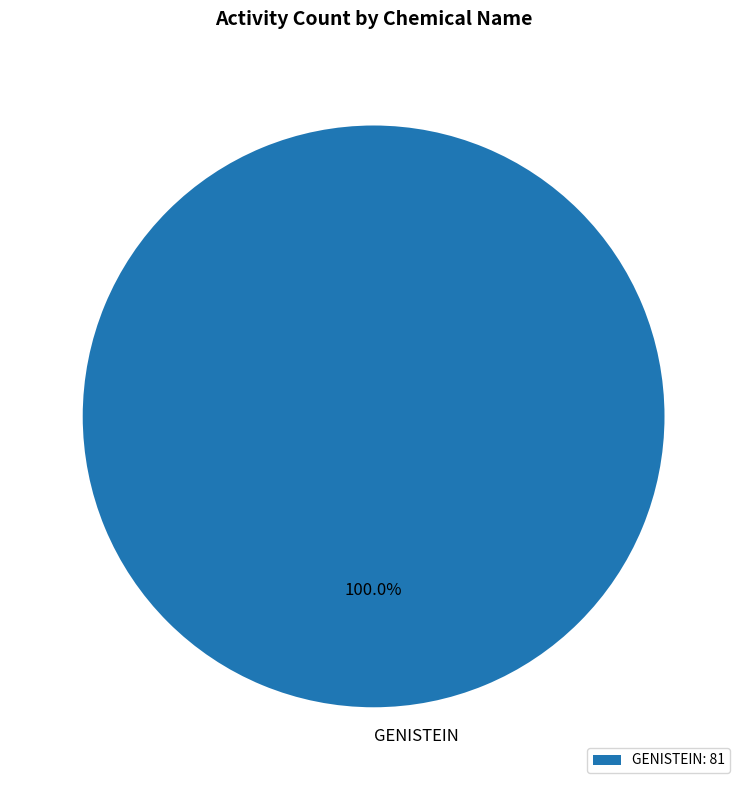

Does any single category account for the majority?

Yes